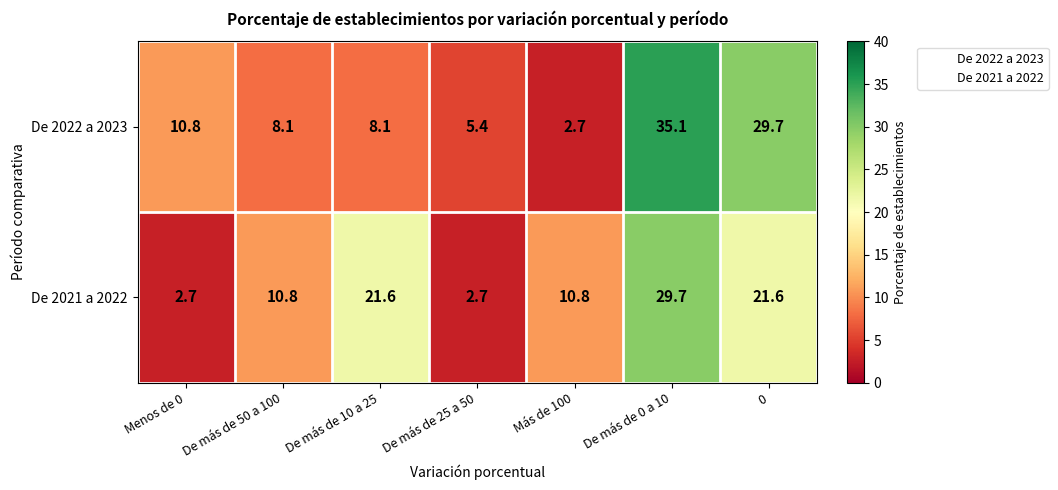

What is the sum of all De 2022 a 2023 values?

99.9